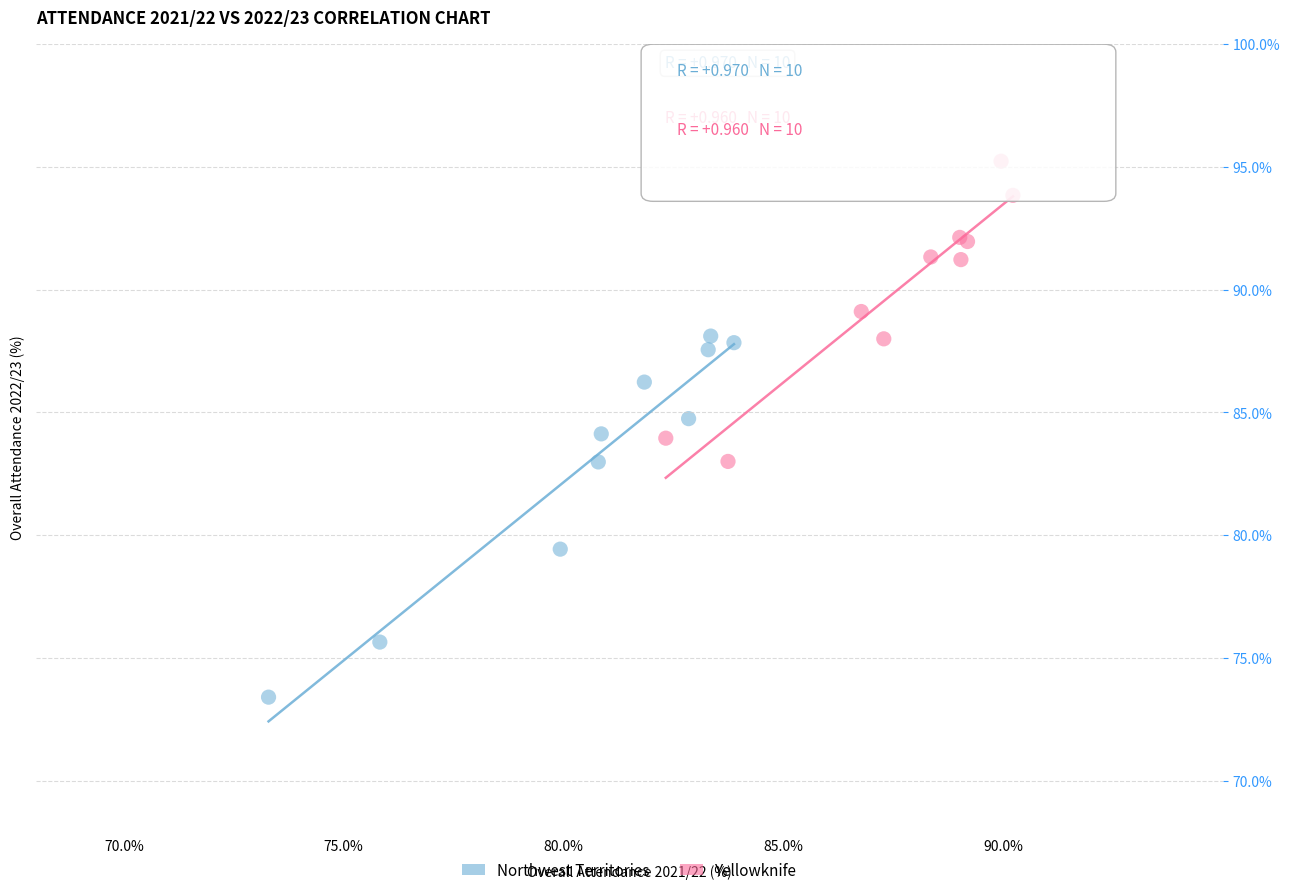

Which series contains the highest Y value?

Yellowknife